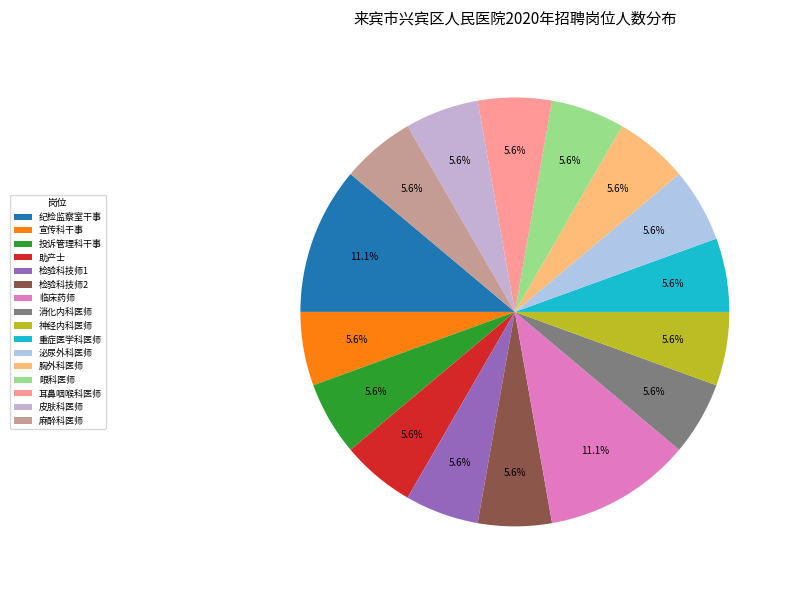

Count the number of slices in the pie.

16